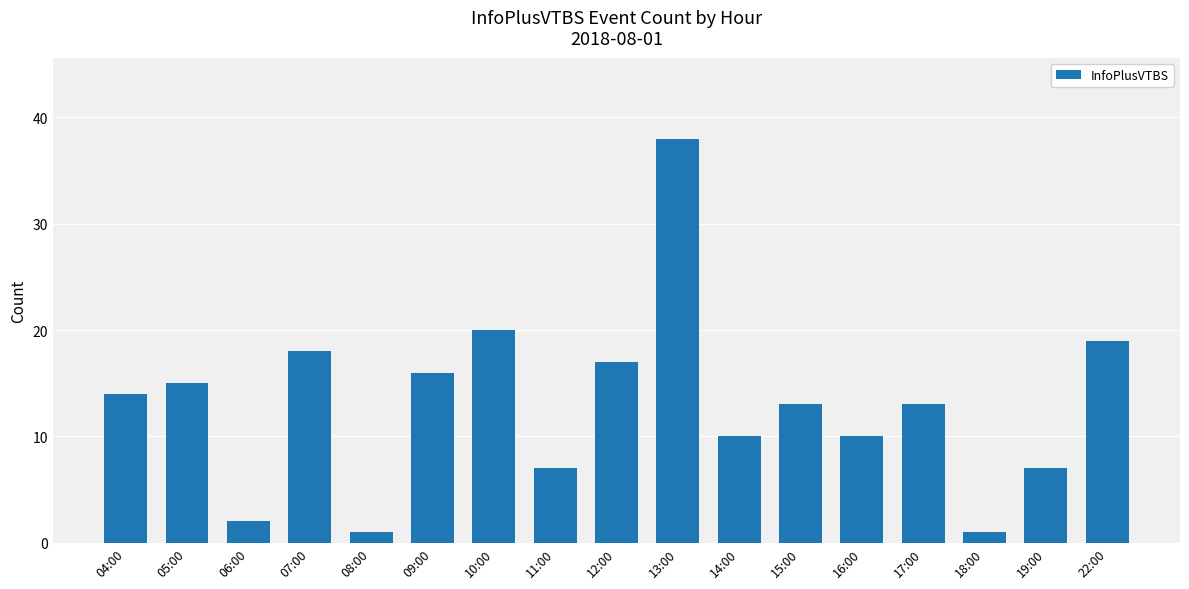

What is the value of the 16th bar from the left?

7